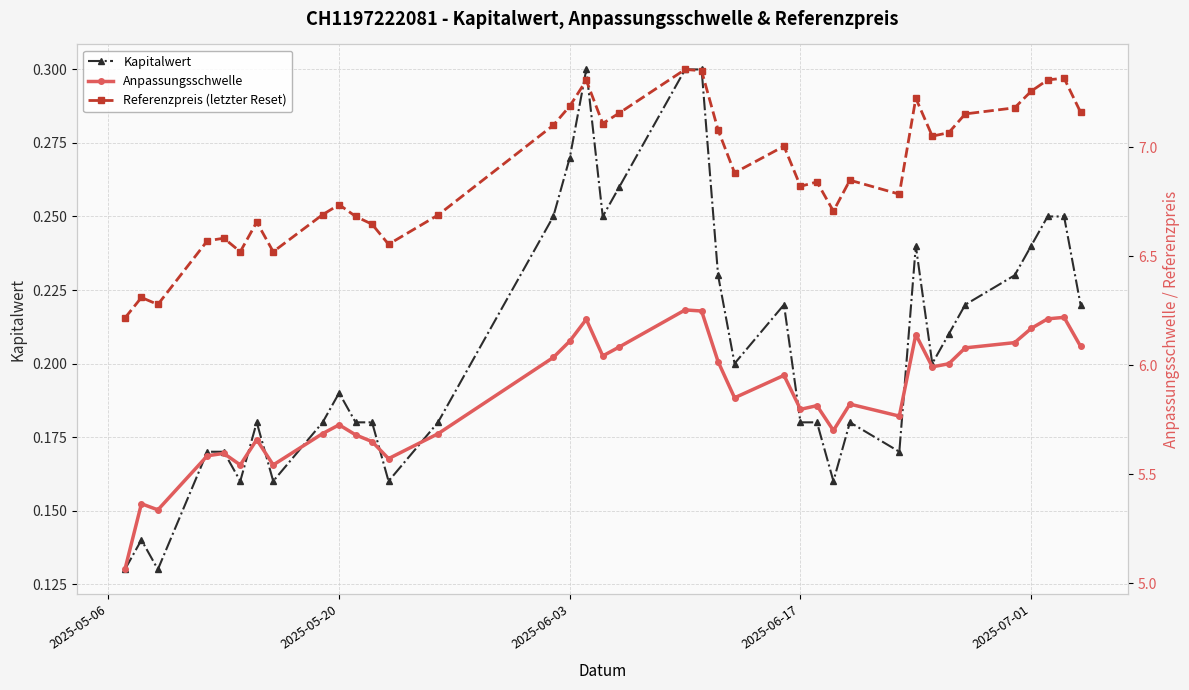

What is the difference between the second highest and second lowest values in the Kapitalwert series?

0.2